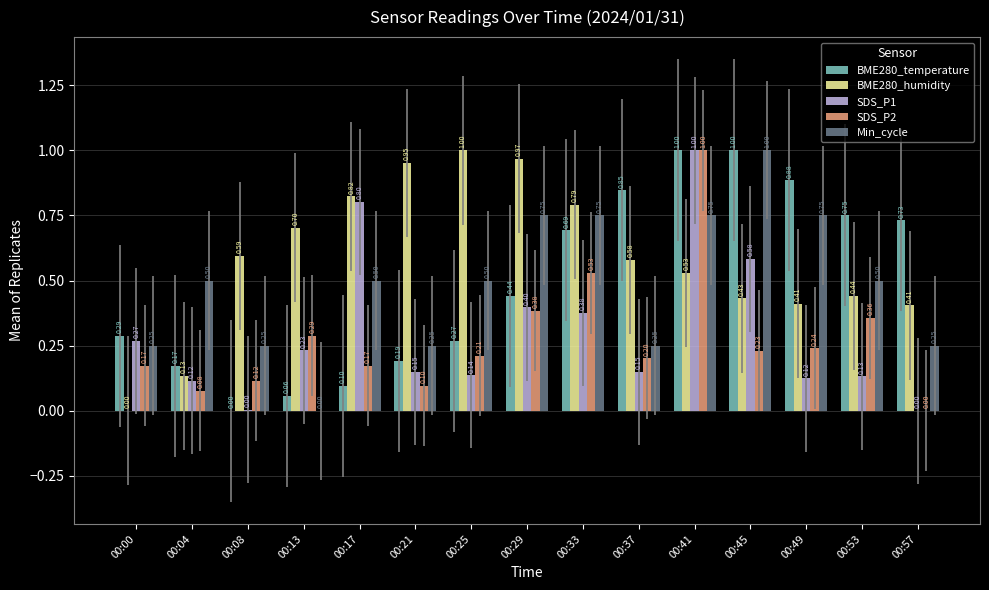

What is the total value across all series at 00:21?

1.6